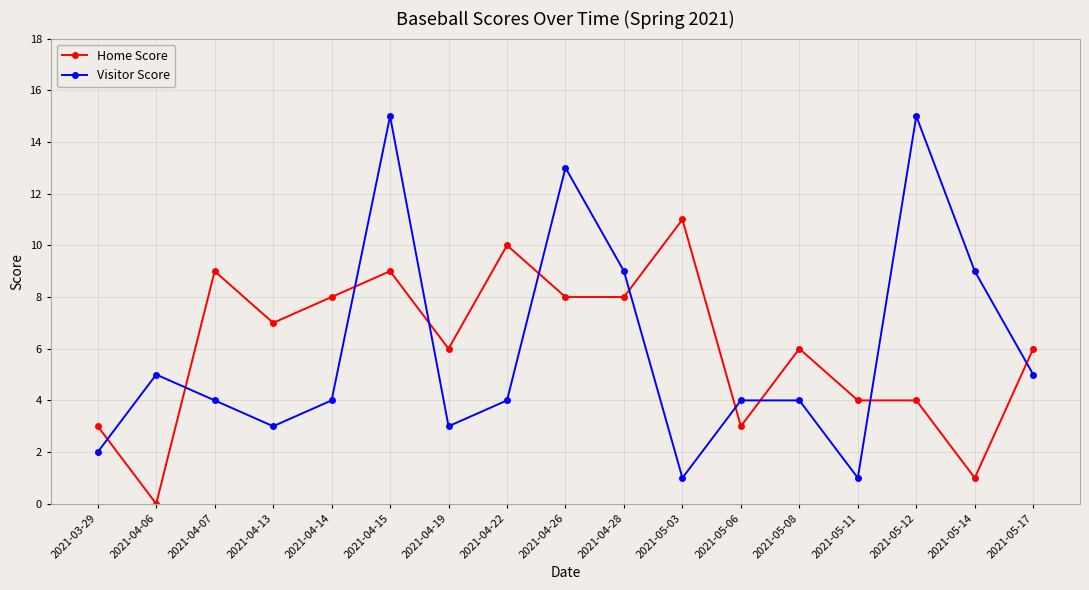

What is the spread (max minus min) of values at 2021-05-08?

2